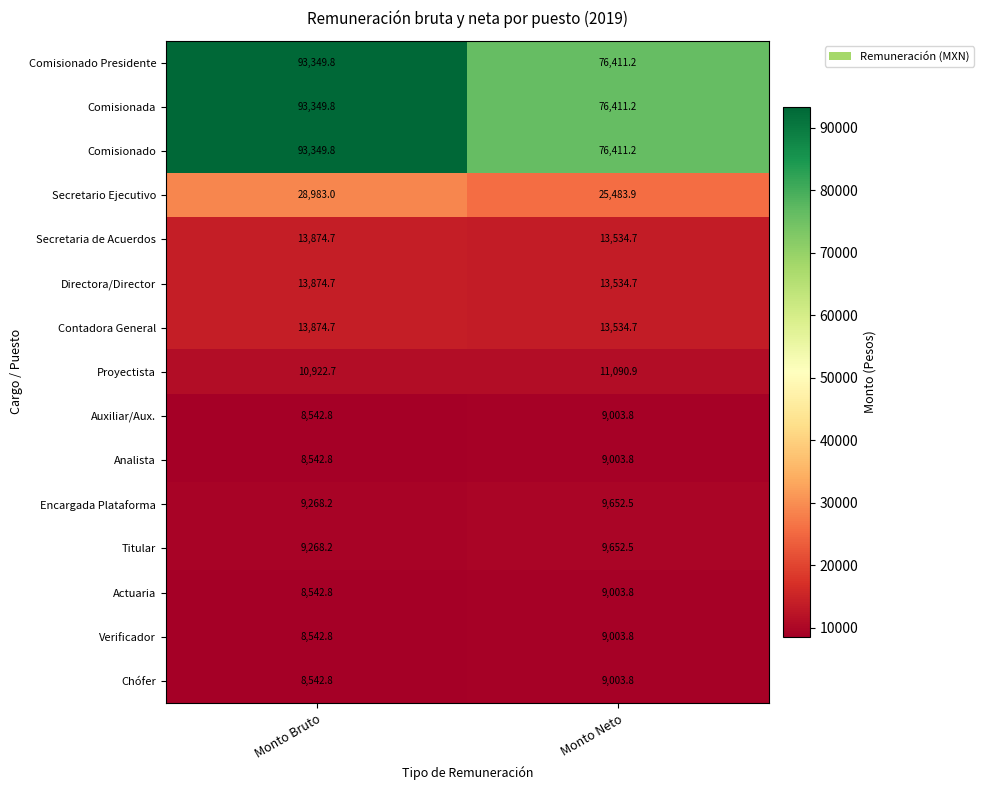

True or false: Secretaria de Acuerdos has a value of 9092.2 at Monto Neto.

False